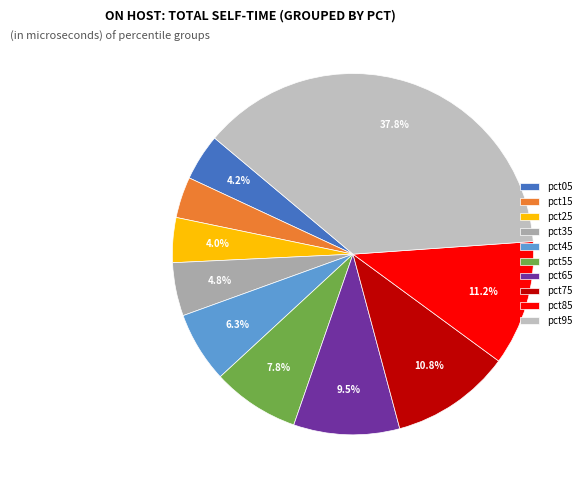

Is pct45 the majority of the pie?

No